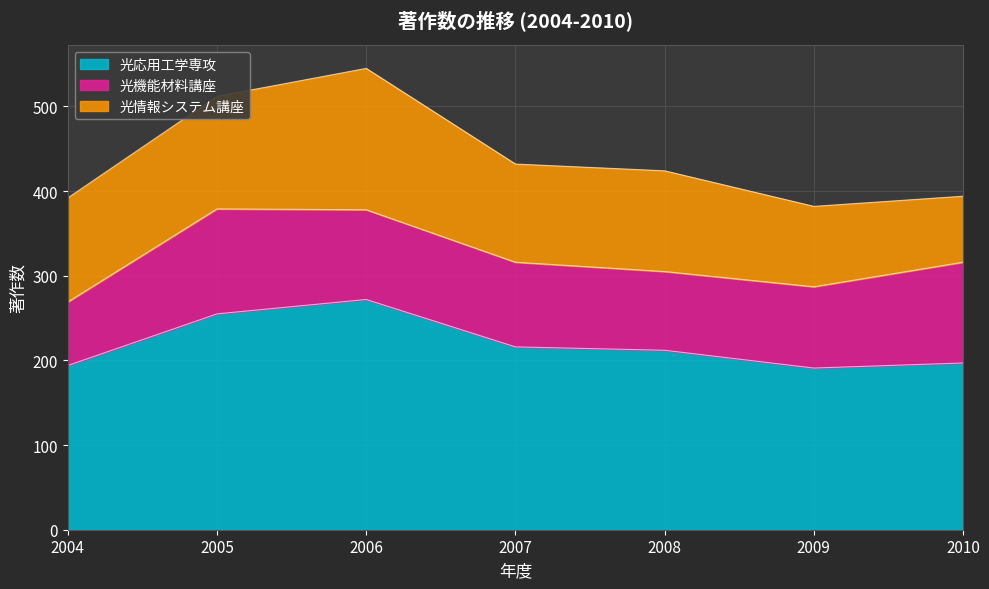

At which label does 光情報システム講座 first exceed 119?

2004